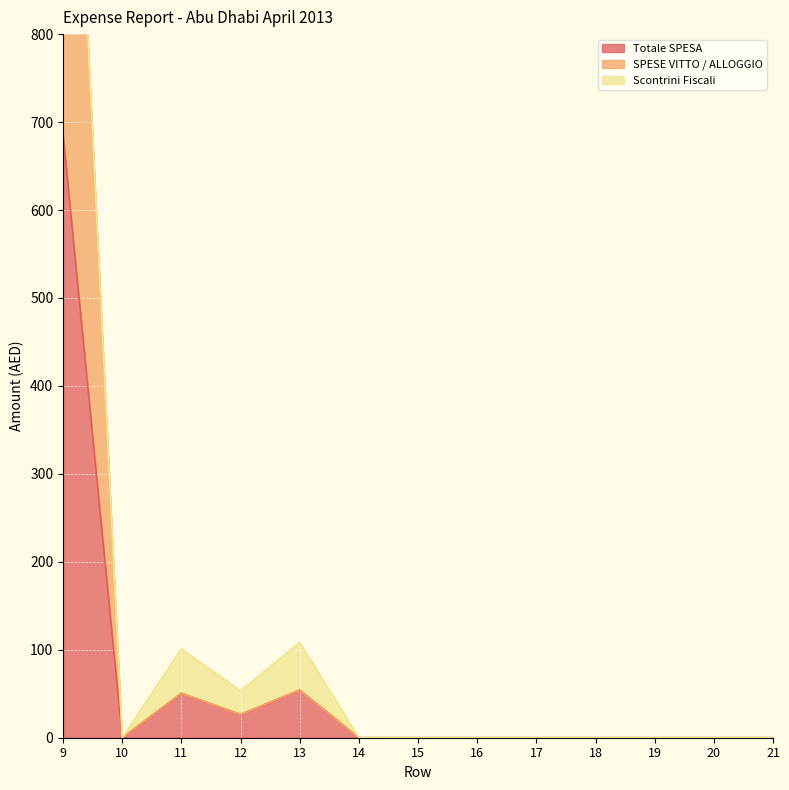

At how many categories does at least one series exceed 524?

1